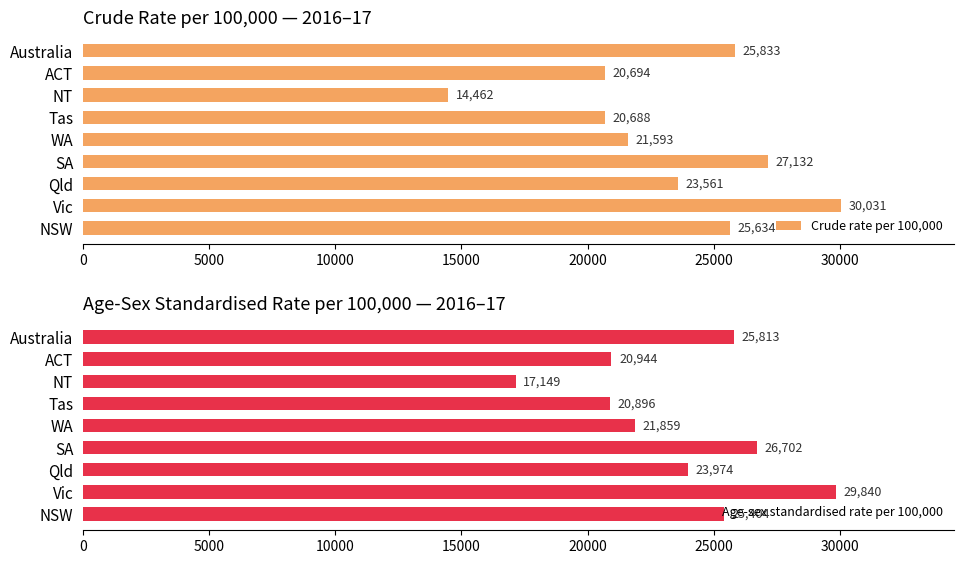

How many distinct data groups are displayed?

2